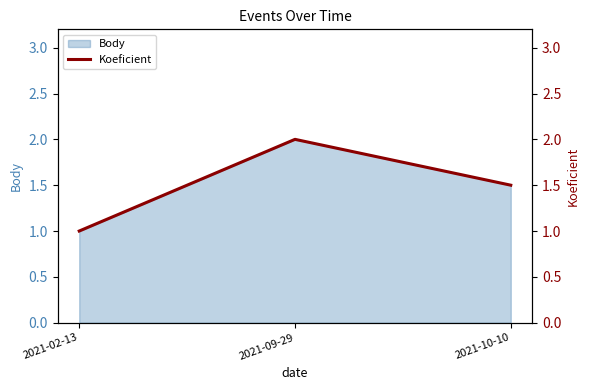

Reading left to right, what are all the values shown in this chart?

1.0	2.0	1.5